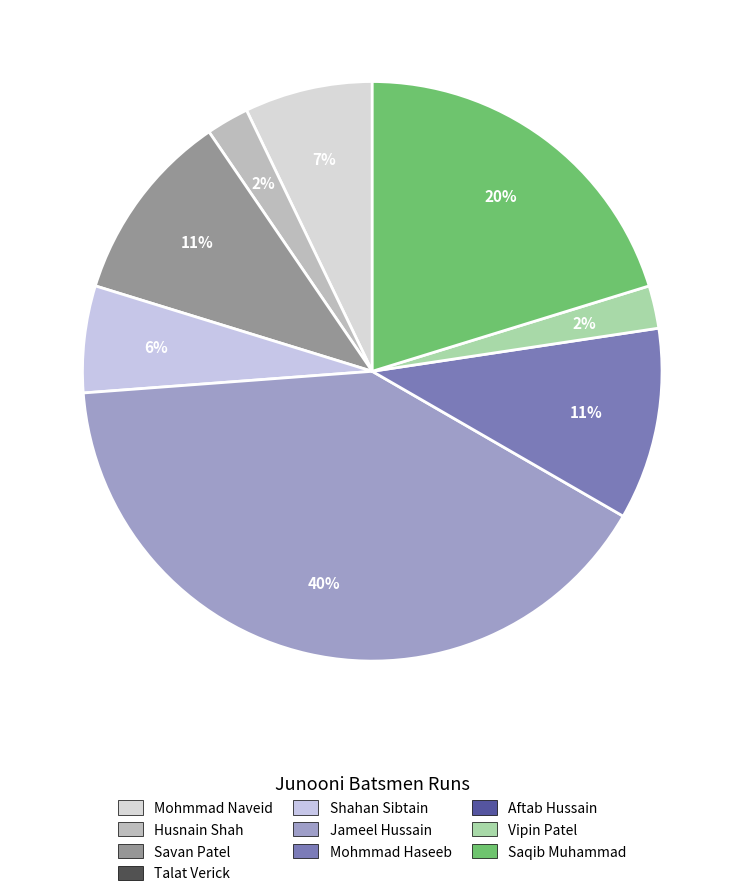

How many segments does this pie chart have?

8